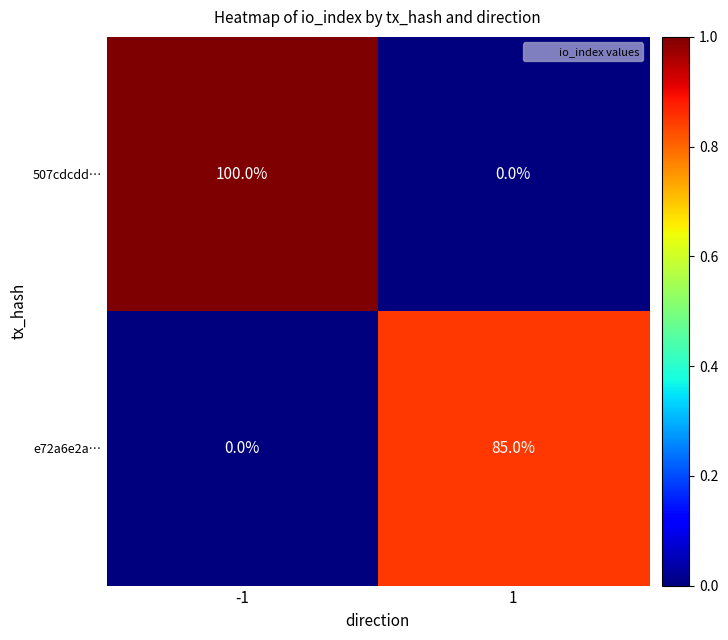

What is the spread (max minus min) of values at 1?

85